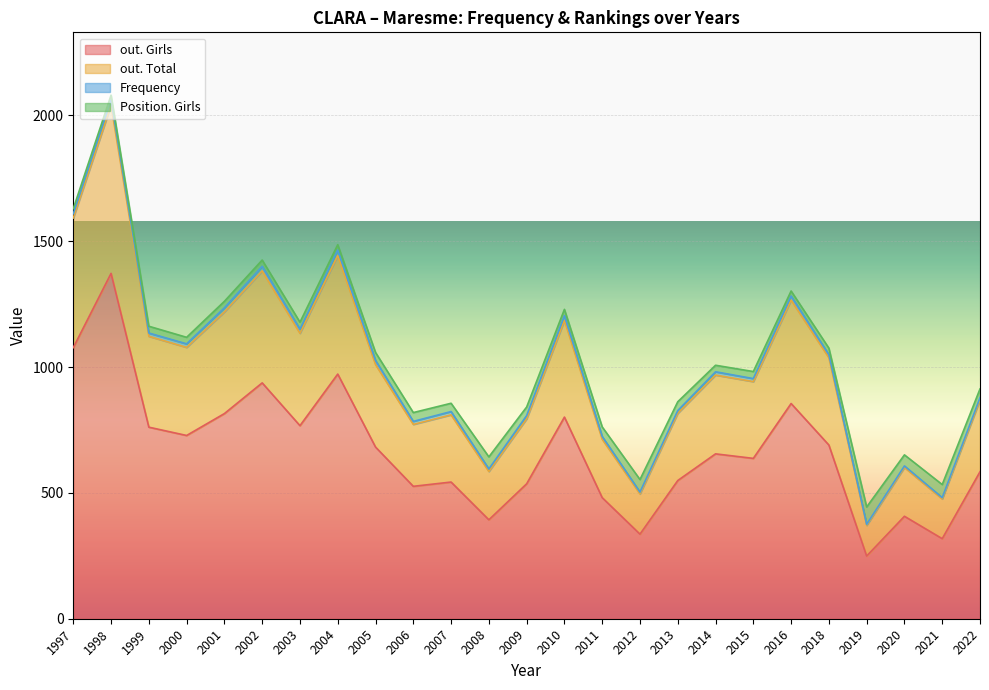

What is the approximate value of out. Girls at 2013, to the nearest 10?

550